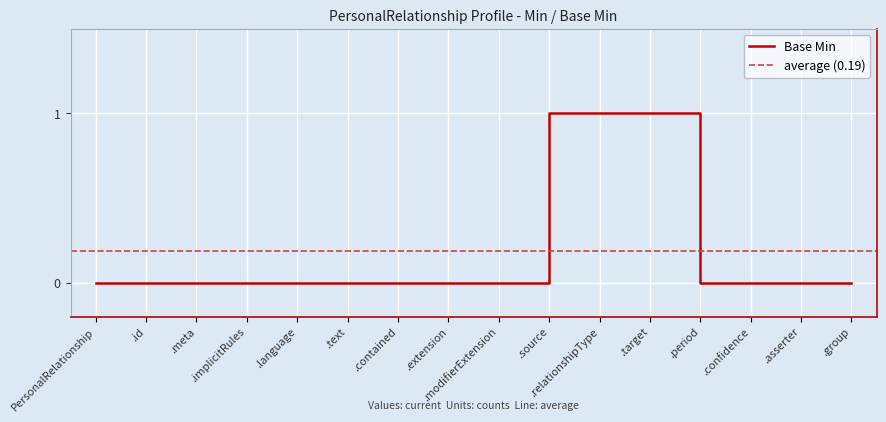

Reading left to right, extract all data points from this chart.

0	0	0	0	0	0	0	0	0	1	1	1	0	0	0	0